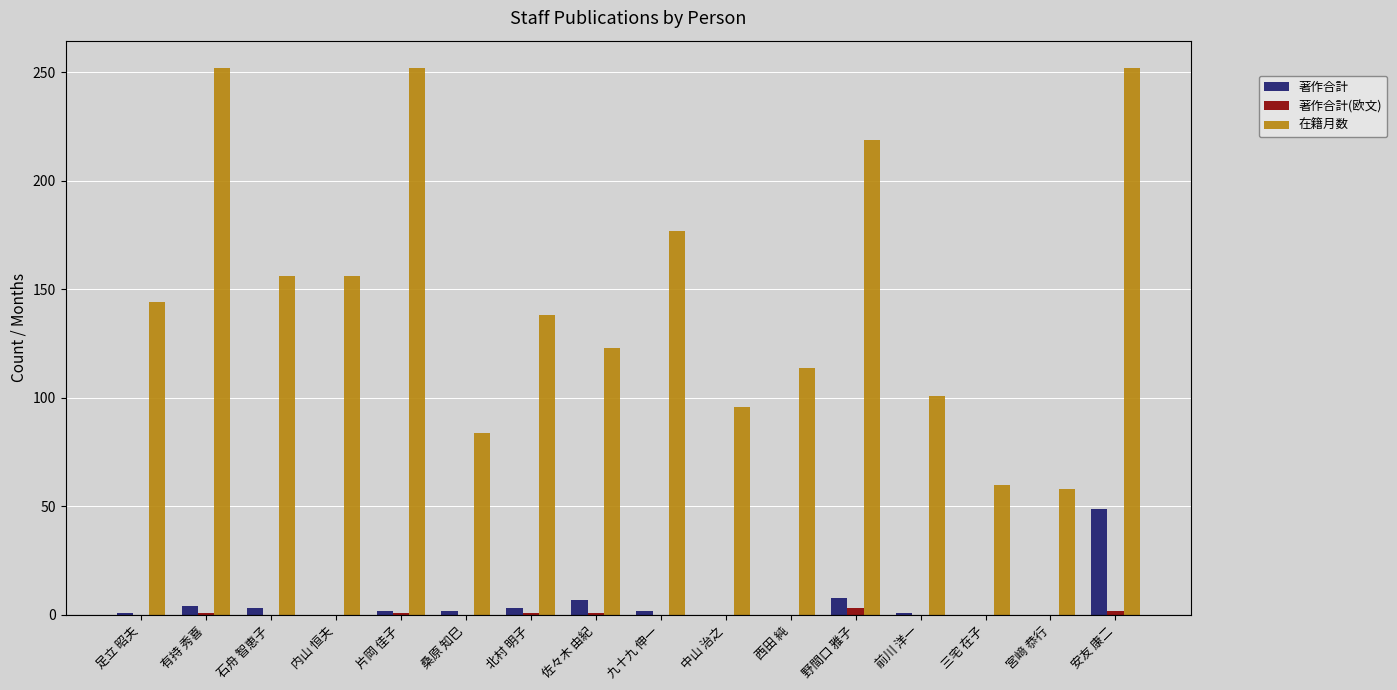

What is the sum of all 在籍月数 values?

2382